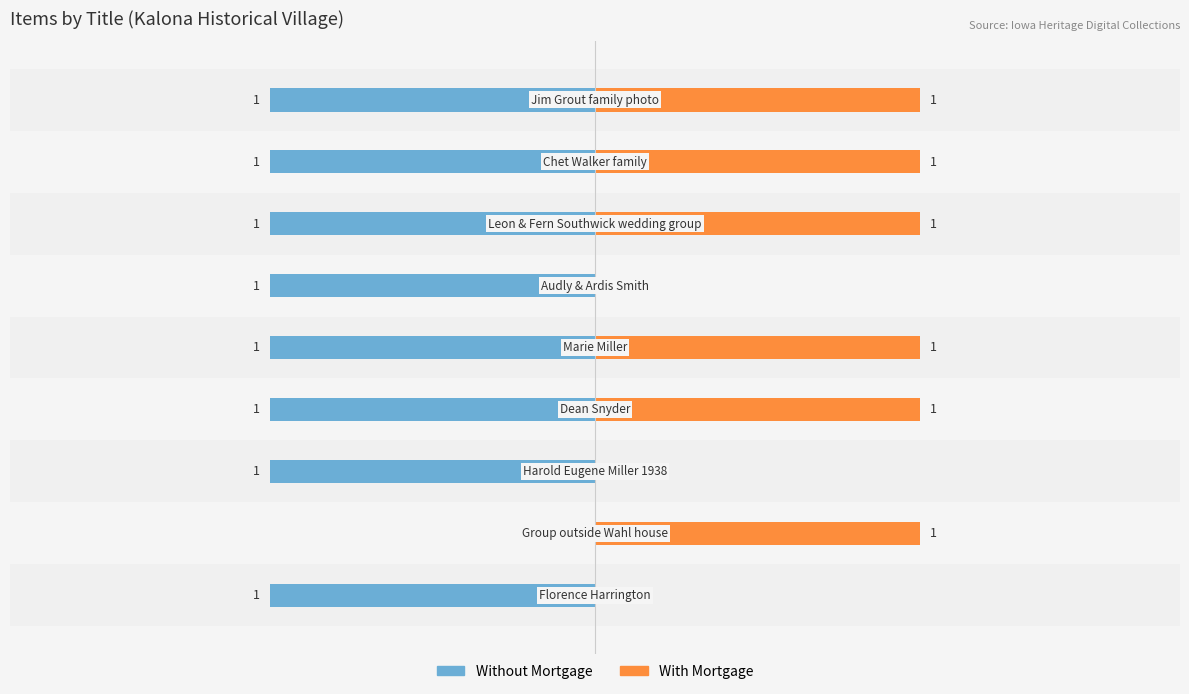

Reading left to right, list all the values displayed in this chart.

Without Mortgage: −2.0=-1	−1.5=0	−1.0=-1	−0.5=-1	0.0=-1	0.5=-1	1.0=-1	1.5=-1	2.0=-1
With Mortgage: −2.0=0	−1.5=1	−1.0=0	−0.5=1	0.0=1	0.5=0	1.0=1	1.5=1	2.0=1